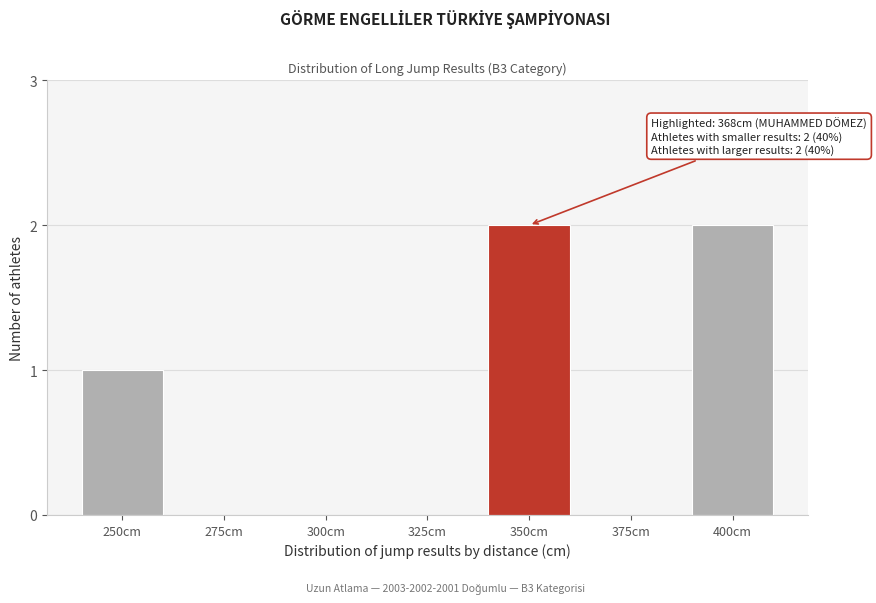

Reading left to right, transcribe all the data shown in this chart.

250cm=1	275cm=0	300cm=0	325cm=0	350cm=2	375cm=0	400cm=2